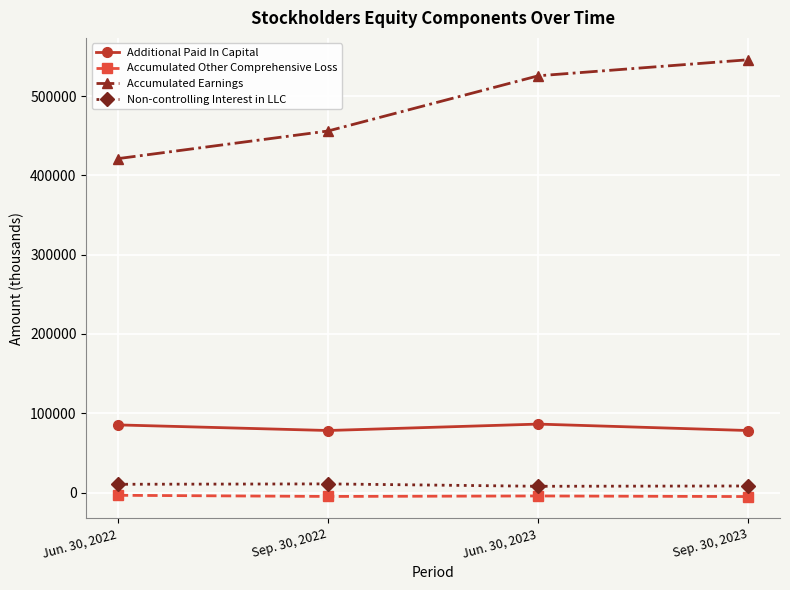

What is the difference between the maximum and minimum values in the Additional Paid In Capital series?

8127